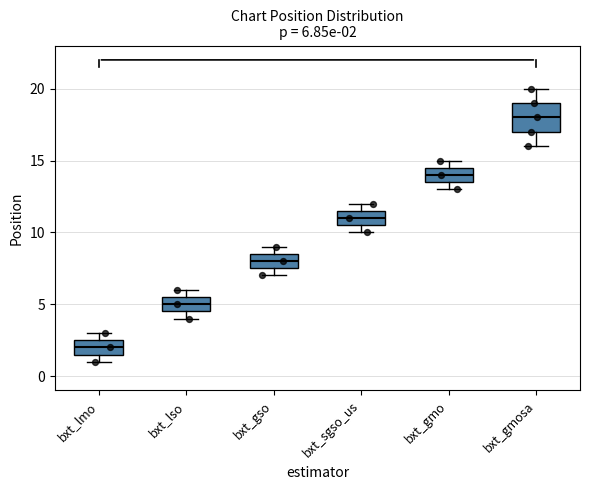

Which box is the tallest, from its lower edge to its upper edge?

bxt_gmosa